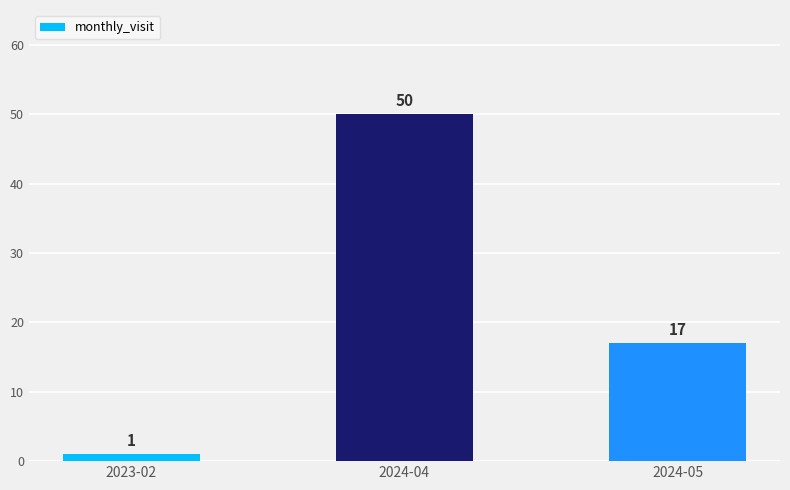

The value at 2024-04 is 32. True or false?

False